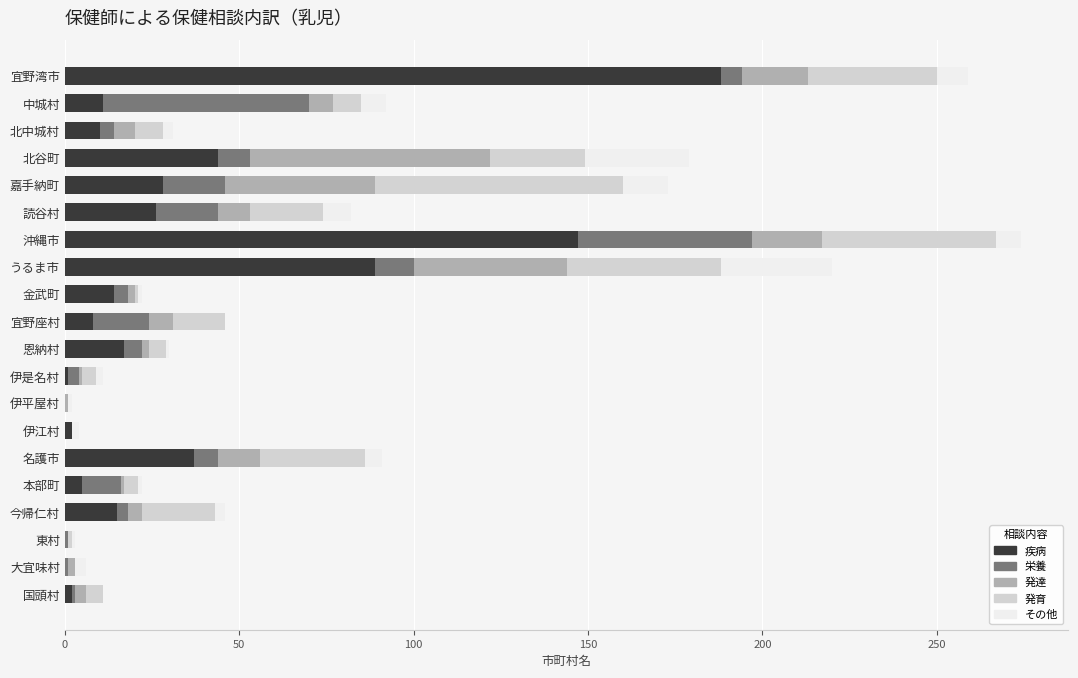

At which label does 疾病 reach its peak?

宜野湾市